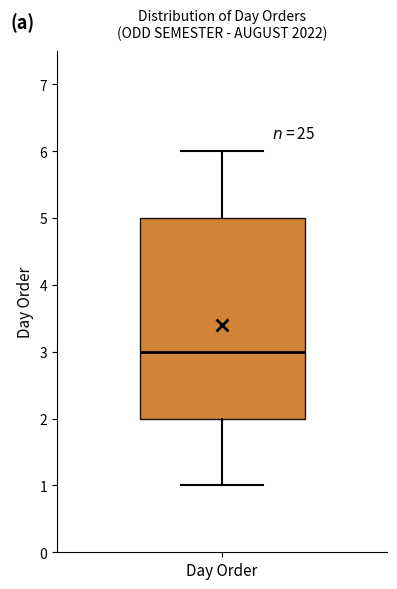

Transcribe this box plot: give where the median line is, the range the box spans, and where the two whiskers end, as read against the y-axis. The values are not printed on the chart, so give them approximately, as read against the axis.

median 3, box 2 to 5, whiskers 1 to 6